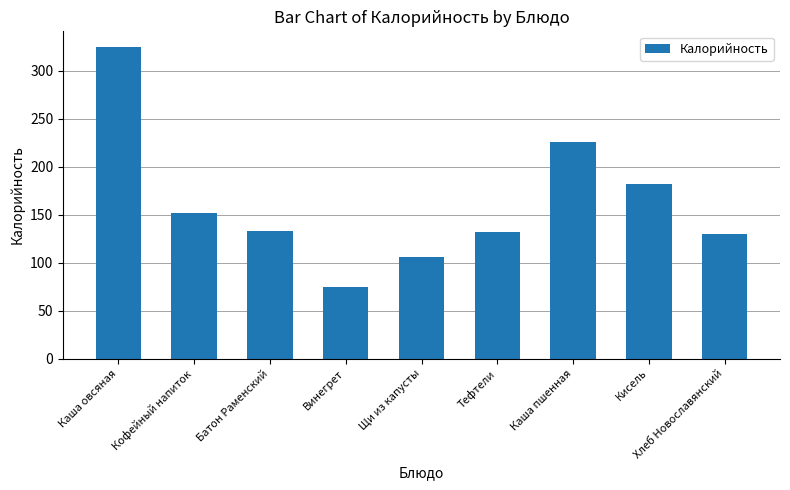

How many bars are there in total?

9